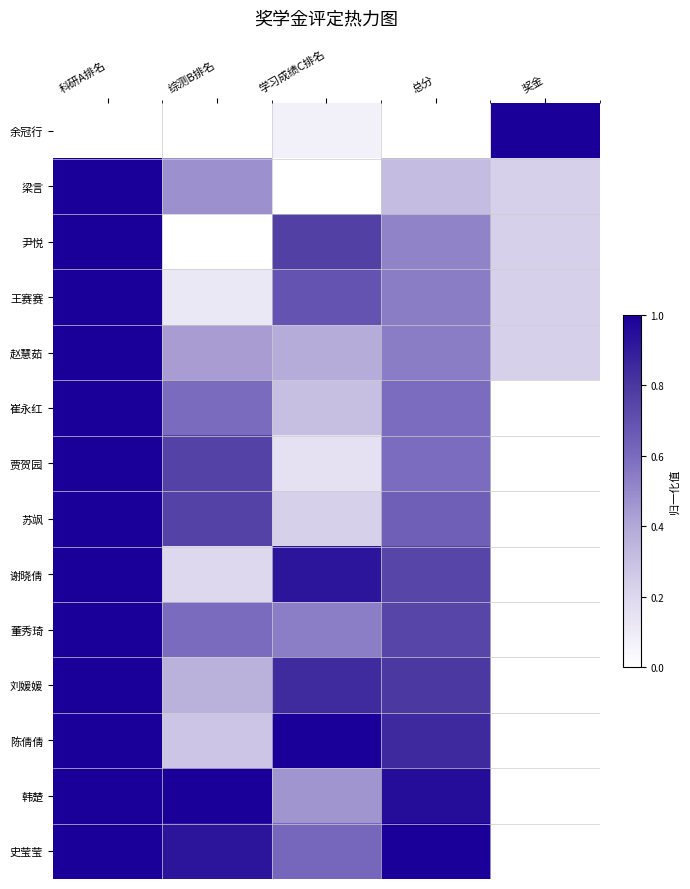

Which series has the widest spread of values?

余冠行